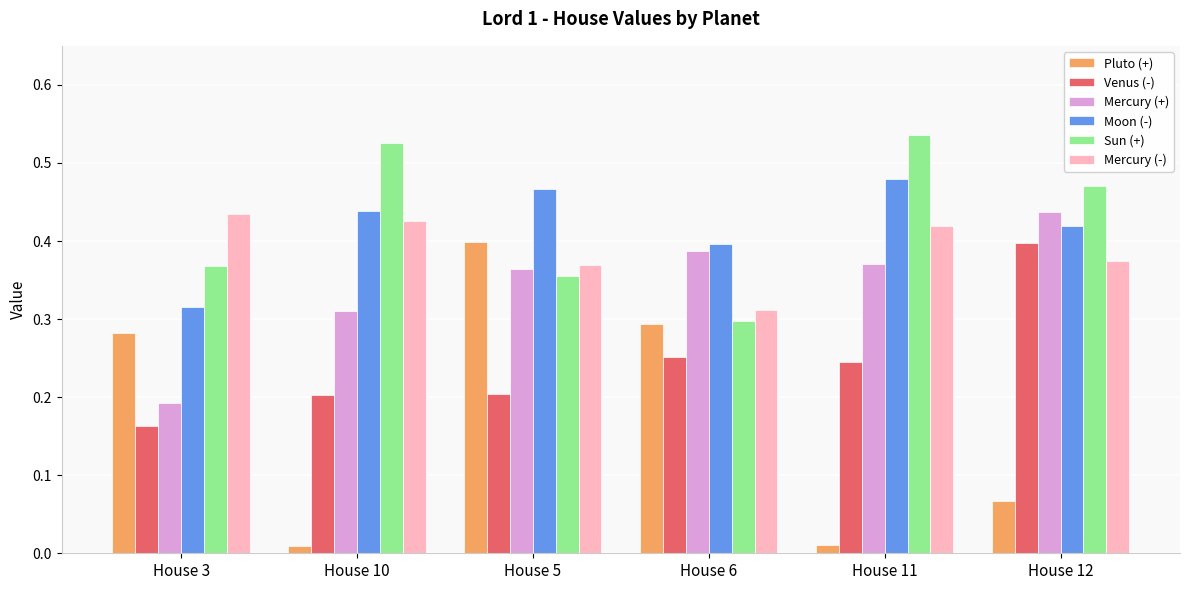

How many bars are there in total?

36